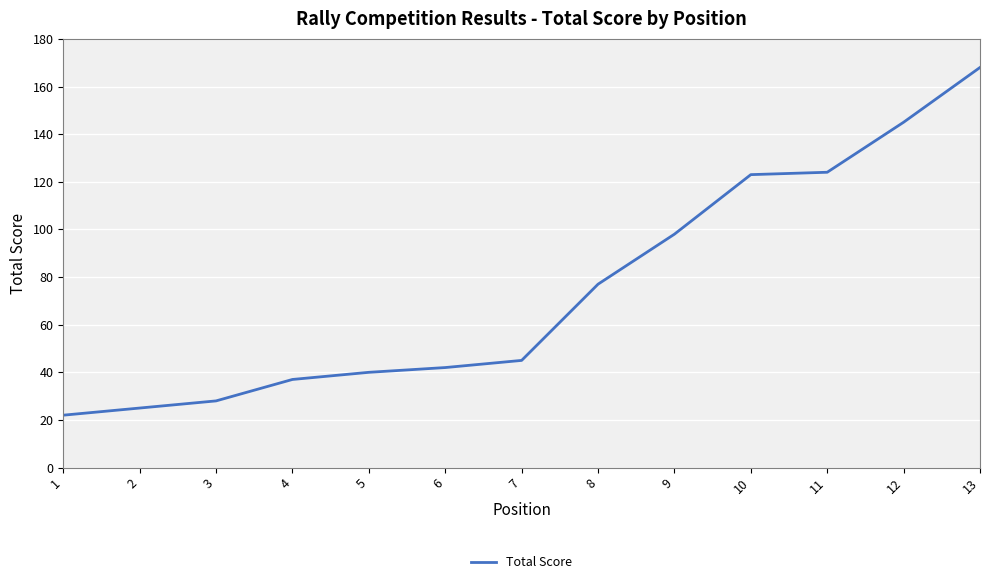

Reading left to right, list all the values displayed in this chart.

1=22	2=25	3=28	4=37	5=40	6=42	7=45	8=77	9=98	10=123	11=124	12=145	13=168